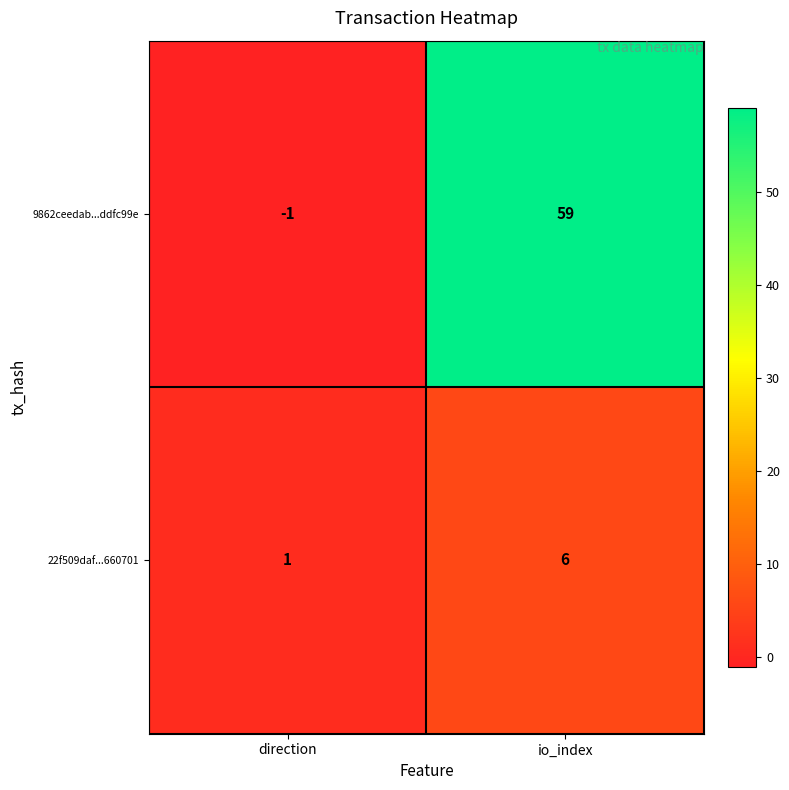

Rank the series at io_index from highest to lowest value.

9862ceedab...ddfc99e, 22f509daf...660701